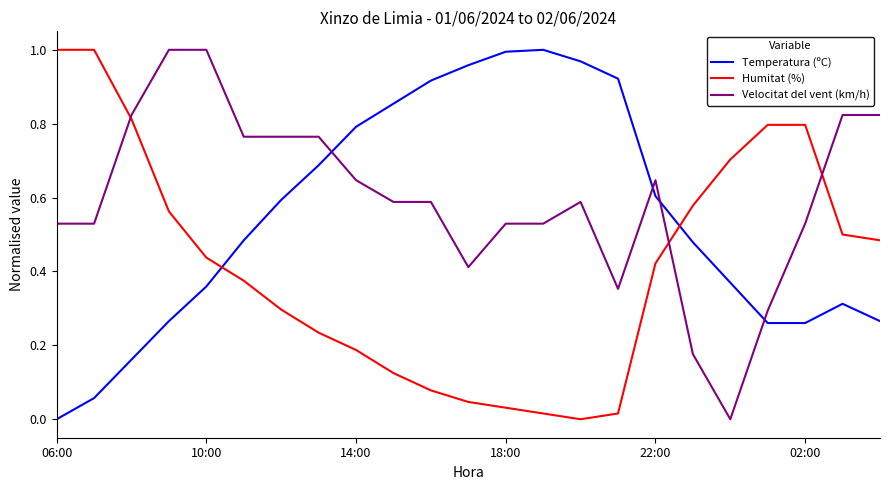

Which series has the largest total across all categories?

Velocitat del vent (km/h)